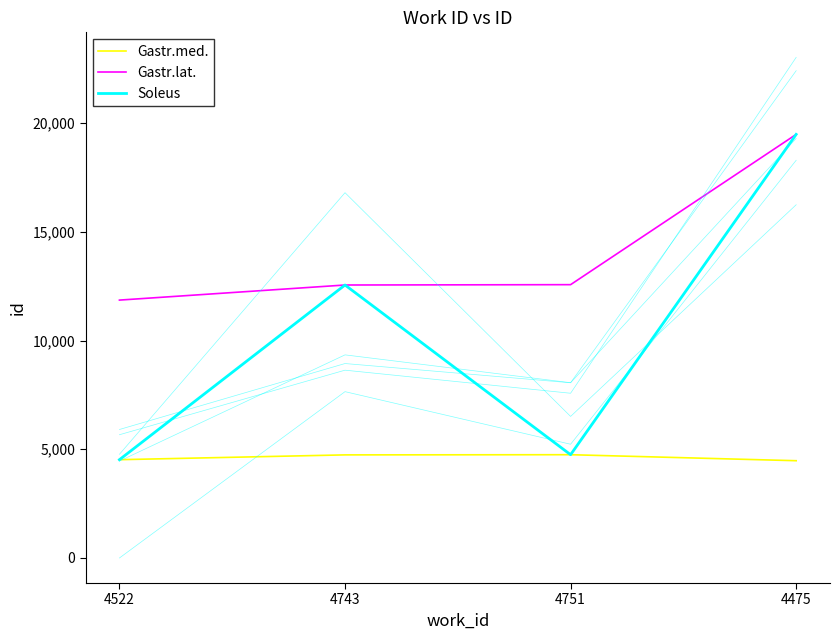

Which series has the widest spread of values?

Soleus